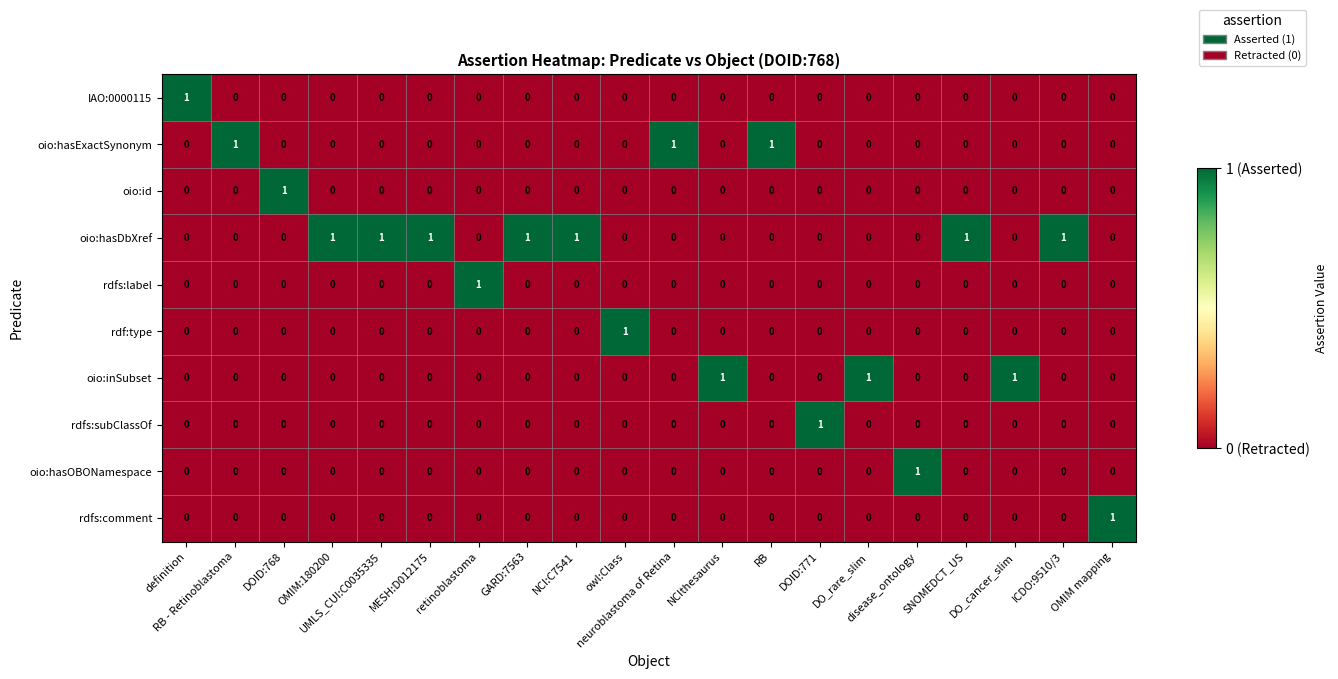

What is the spread (max minus min) of values at disease_ontology?

1